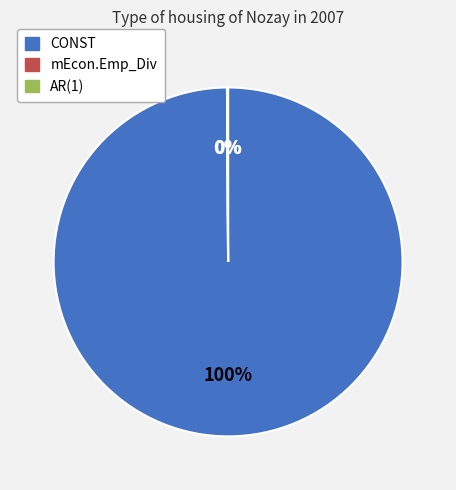

Does any single category account for the majority?

Yes